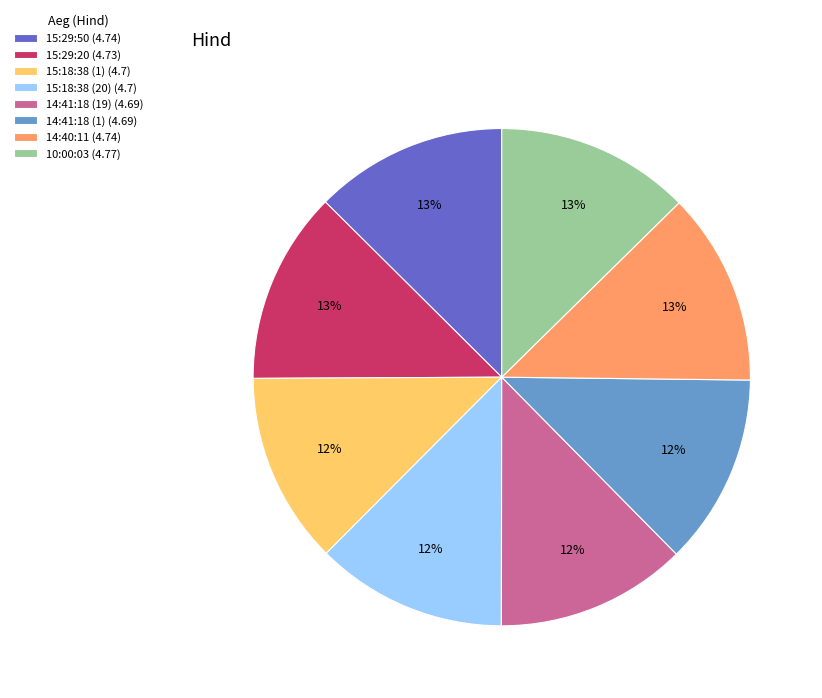

Does 15:18:38 (1) account for over 50% of the chart?

No